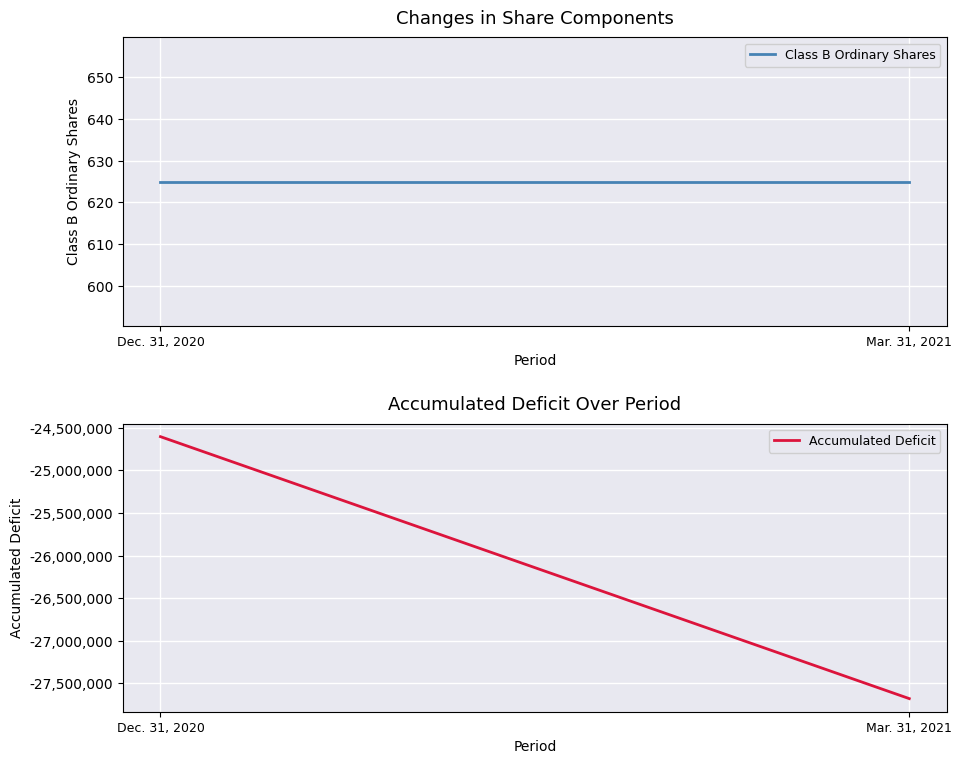

List the series in order of their overall mean, lowest first.

Accumulated Deficit, Class B Ordinary Shares